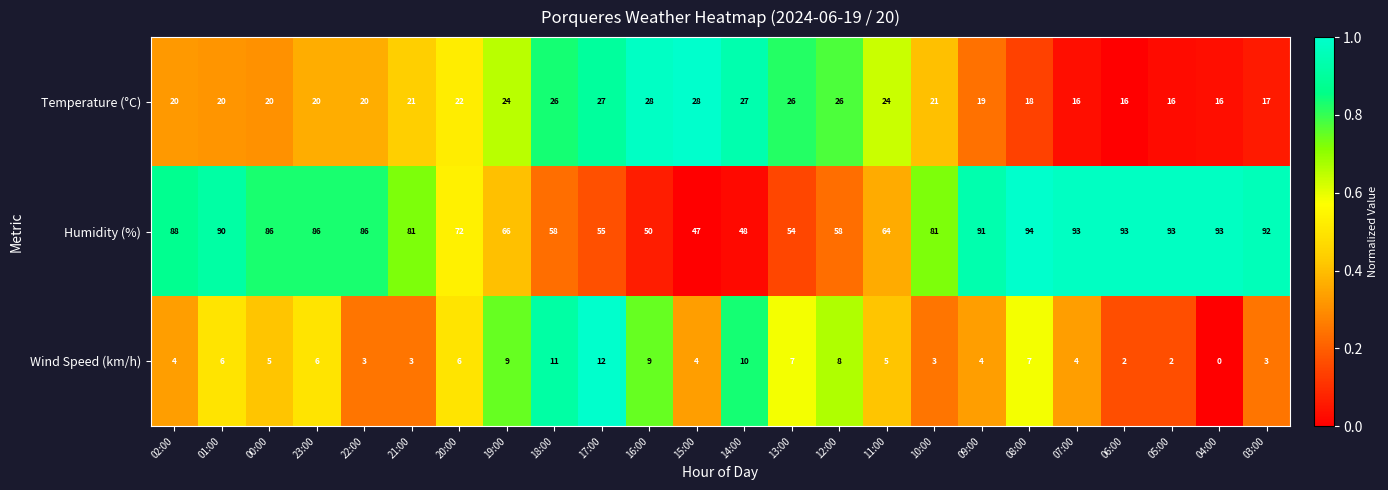

Between 20:00 and 19:00, which series saw the biggest shift?

Humidity (%)